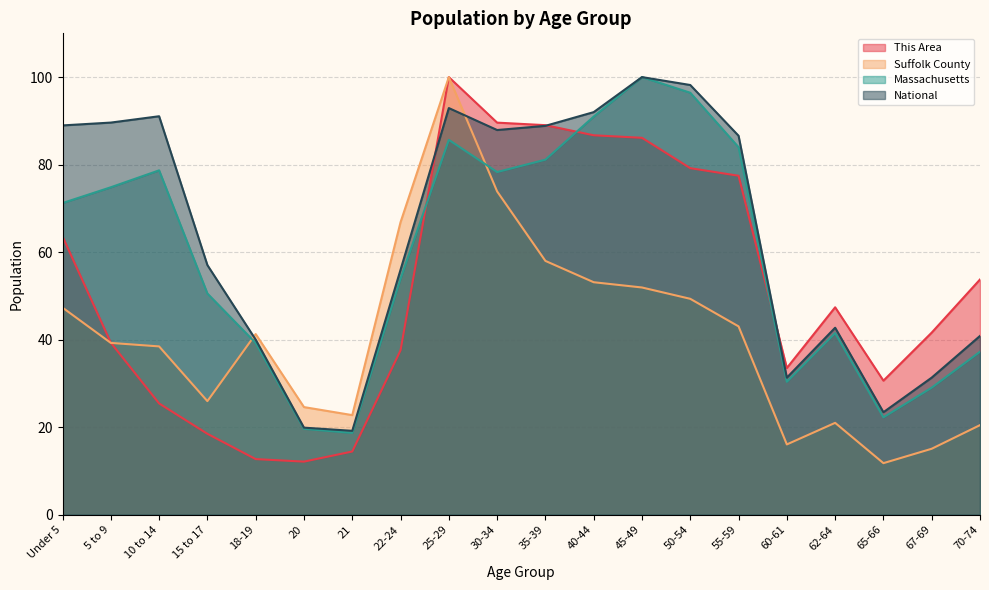

What is the sum of the This Area values at 30-34 and 5 to 9?

128.9